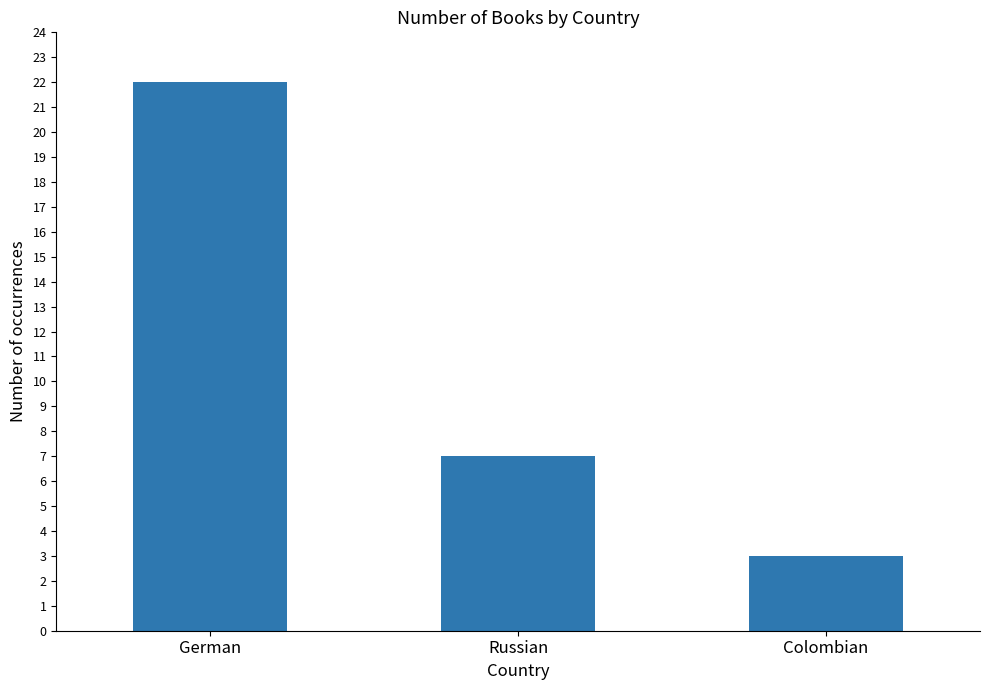

What is the difference between the maximum and minimum values?

19